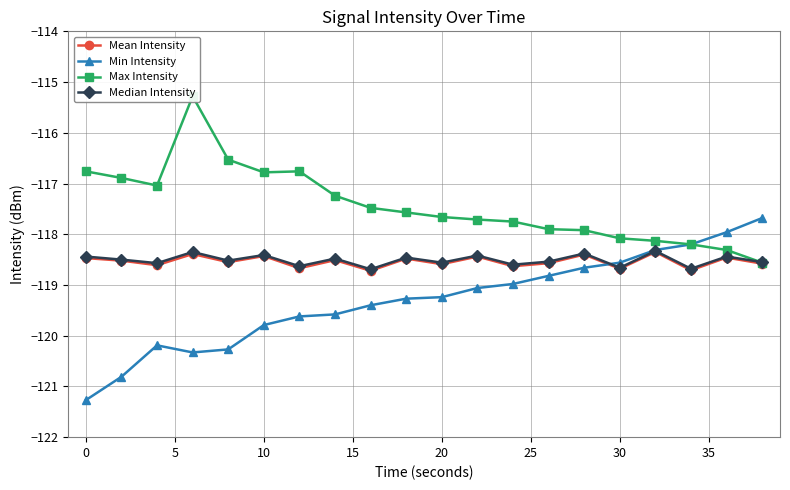

How many values in the Min Intensity series exceed -119?

8